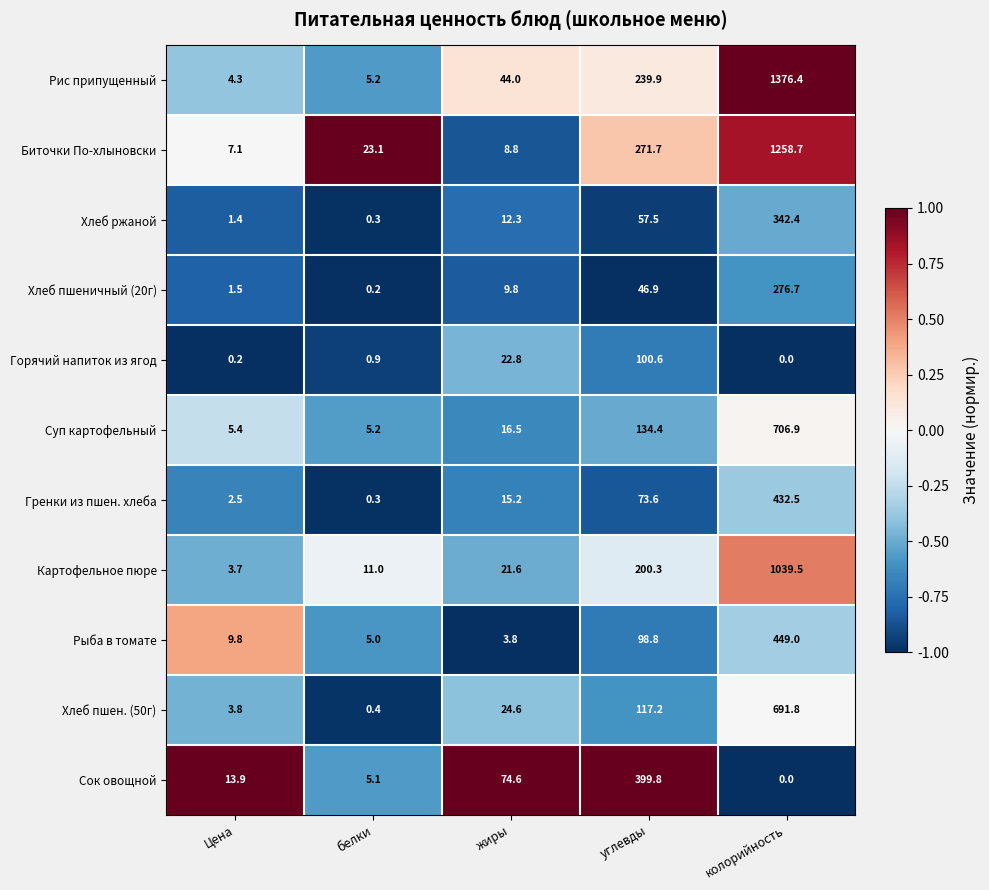

What is the approximate value of Хлеб пшен. (50г) at жиры?

24.6